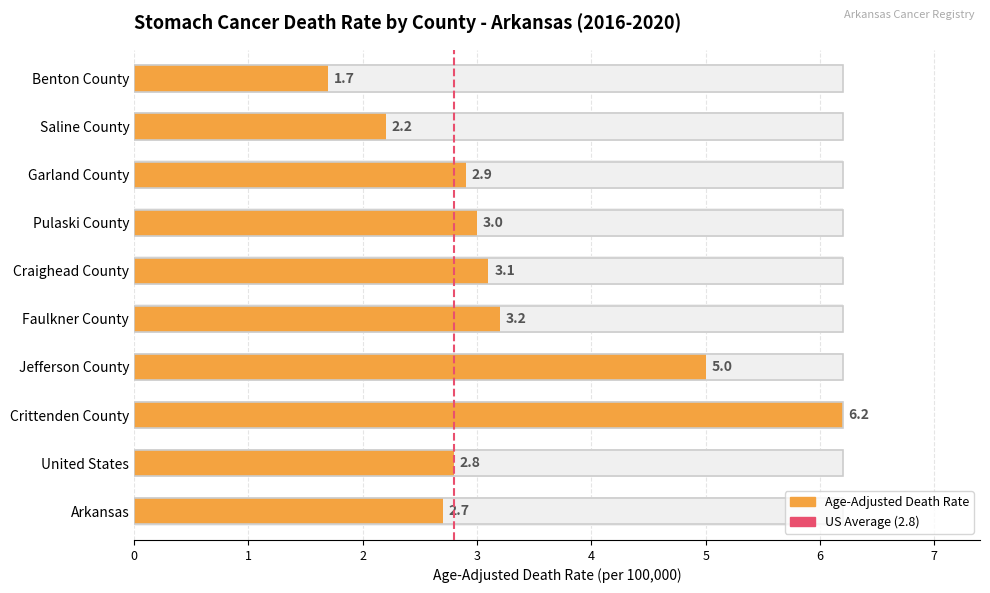

What is the greatest value displayed?

6.2